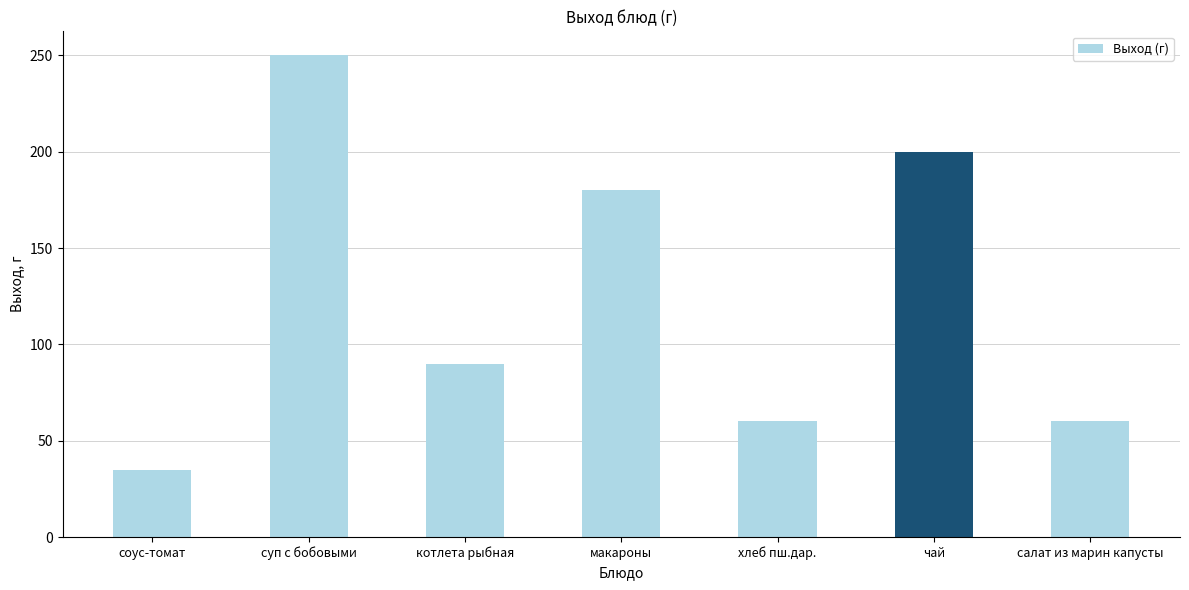

Between чай and хлеб пш.дар., which is larger?

чай